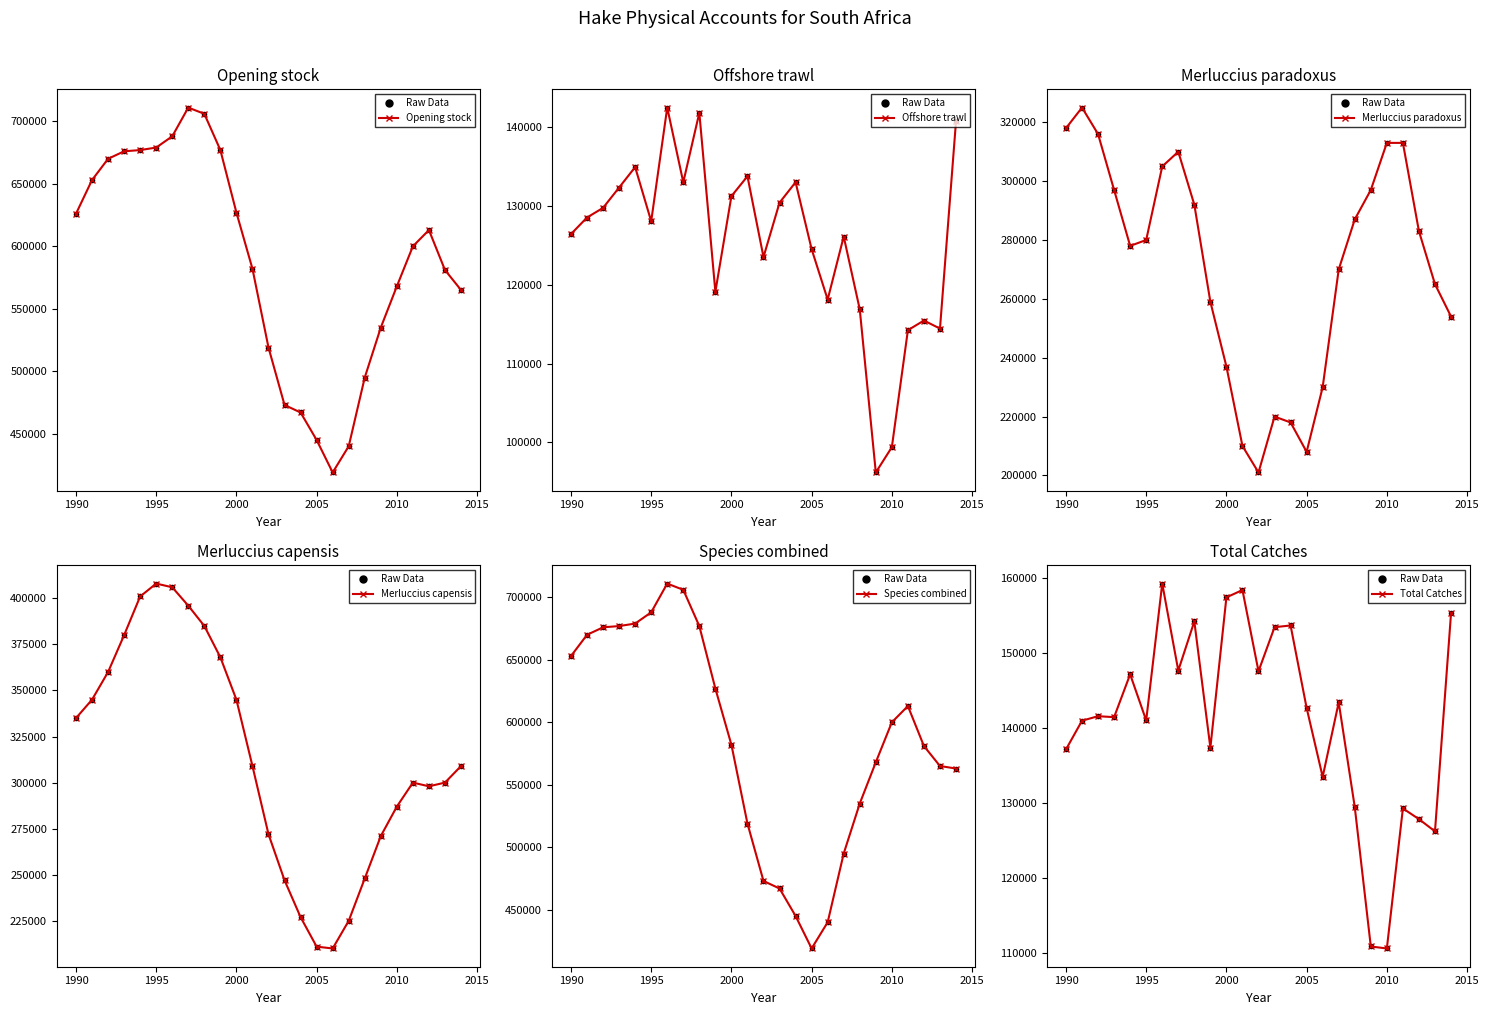

Which series changed the most between 1990 and 1999?

Merluccius paradoxus